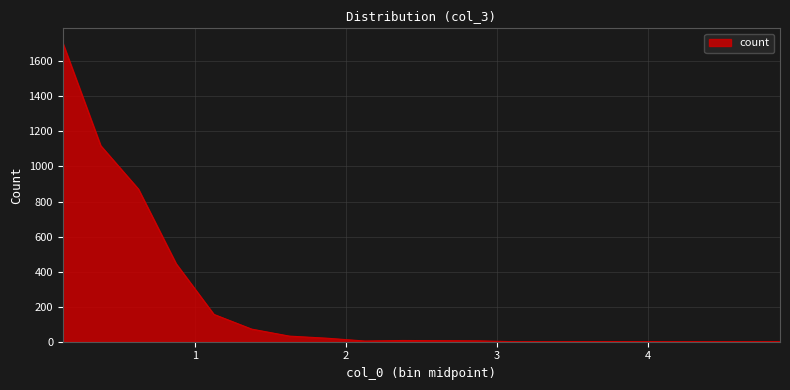

What is the maximum value shown in the chart?

1703